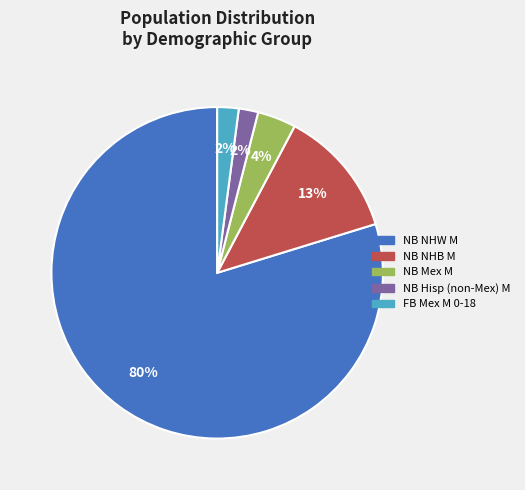

To the nearest percent, what is the average slice percentage?

20%